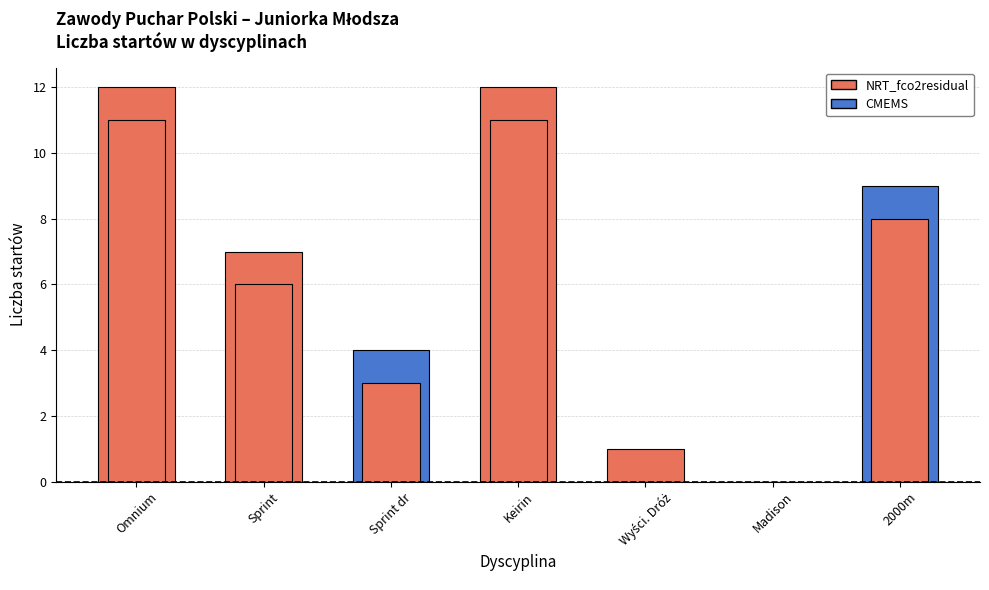

What is the maximum value for NRT_fco2residual?

12